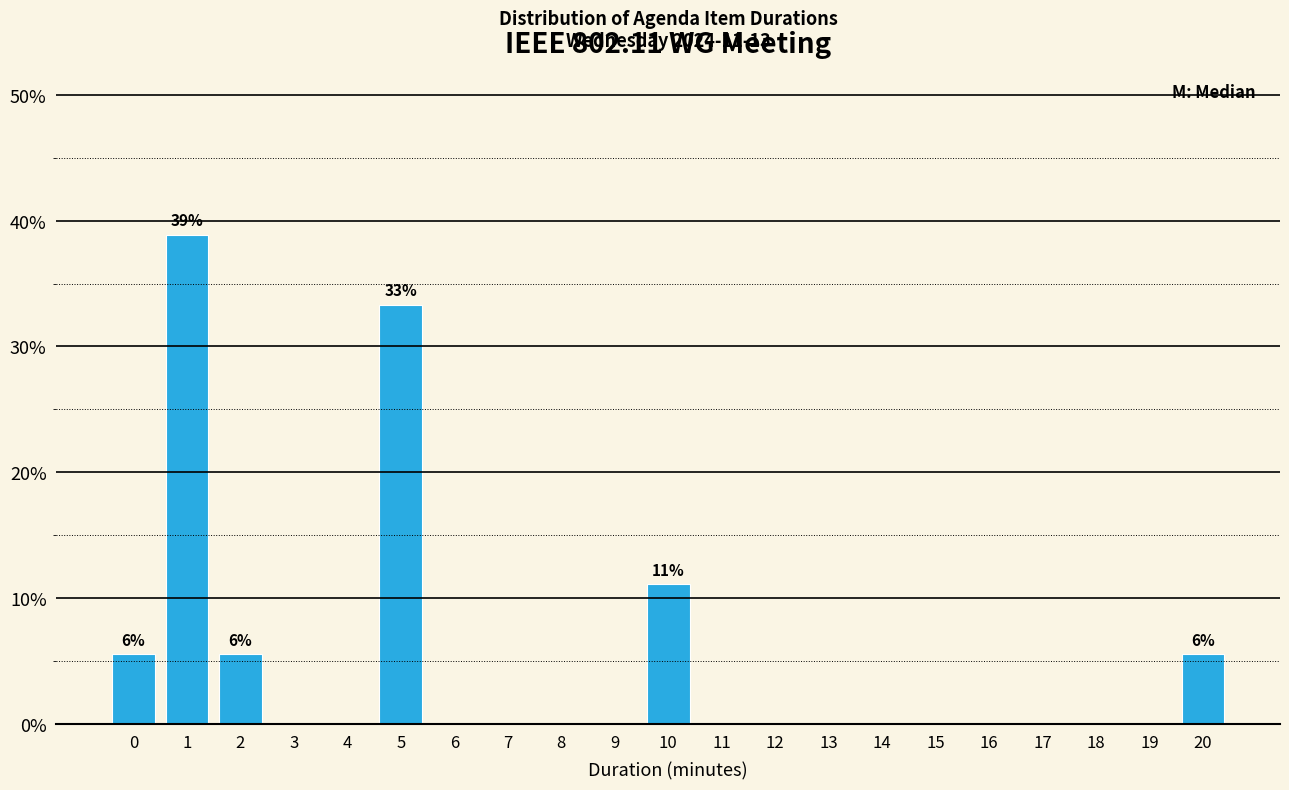

Reading left to right, extract all data points from this chart.

0=5.6	1=38.9	2=5.6	3=0.0	4=0.0	5=33.3	6=0.0	7=0.0	8=0.0	9=0.0	10=11.1	11=0.0	12=0.0	13=0.0	14=0.0	15=0.0	16=0.0	17=0.0	18=0.0	19=0.0	20=5.6